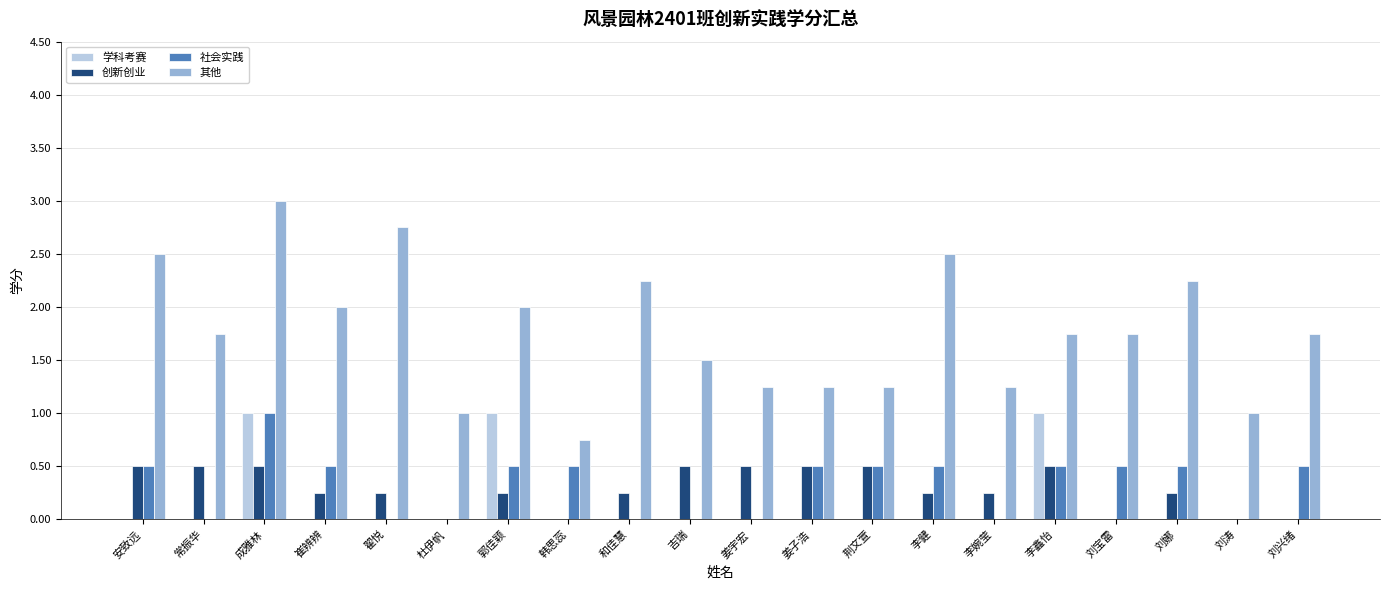

How many distinct data groups are displayed?

4